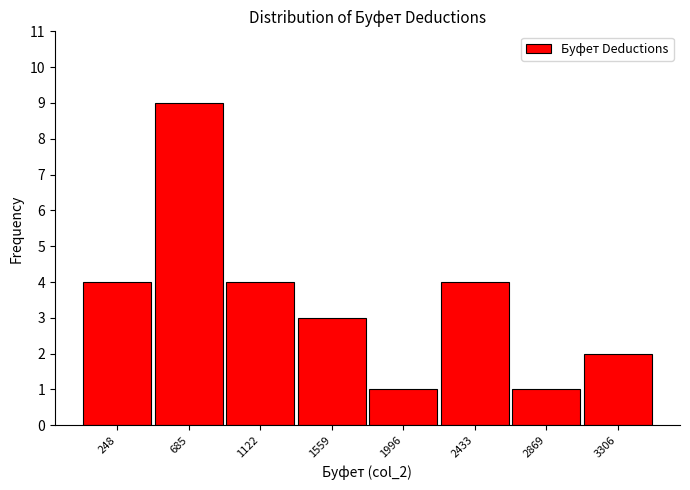

Reading left to right, transcribe this chart: for each bar, give the range it covers on the x-axis and its height. Neither the bar edges nor the heights are printed on the chart, so give them approximately, as read against the axes.

50 to 450: 4
450 to 900: 9
900 to 1350: 4
1350 to 1800: 3
1800 to 2200: 1
2200 to 2650: 4
2650 to 3100: 1
3100 to 3500: 2